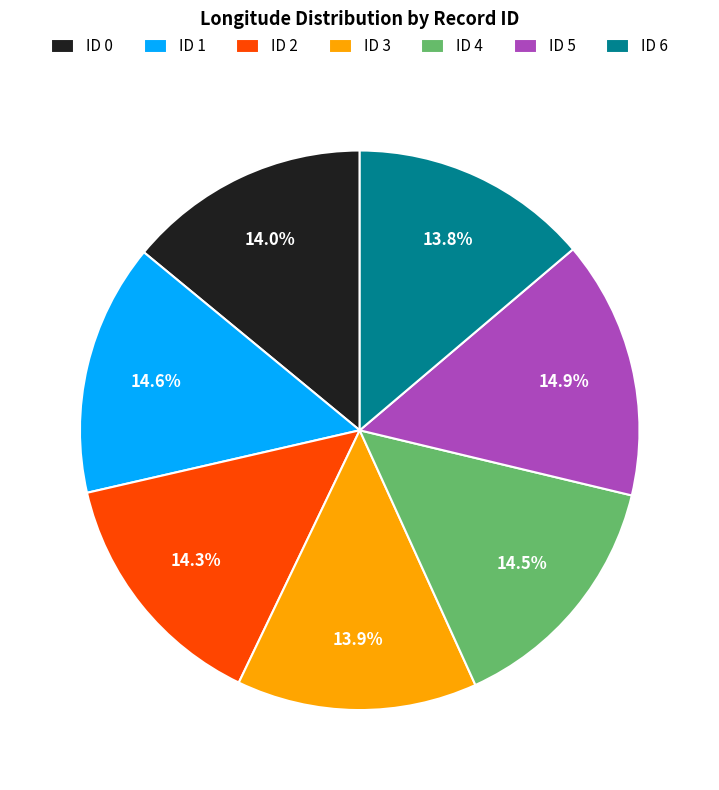

Does any single category account for the majority?

No